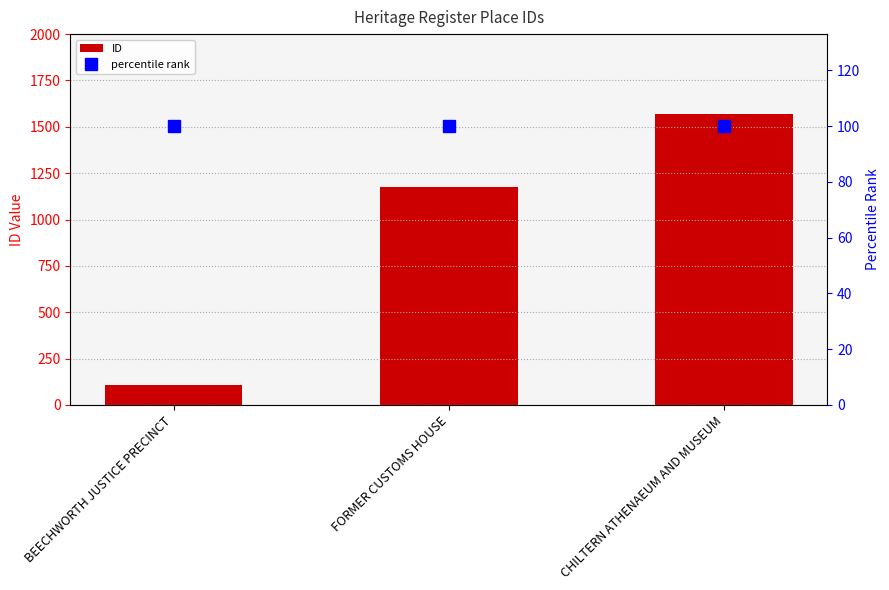

True or false: percentile rank has a value of 162 at BEECHWORTH JUSTICE PRECINCT.

False